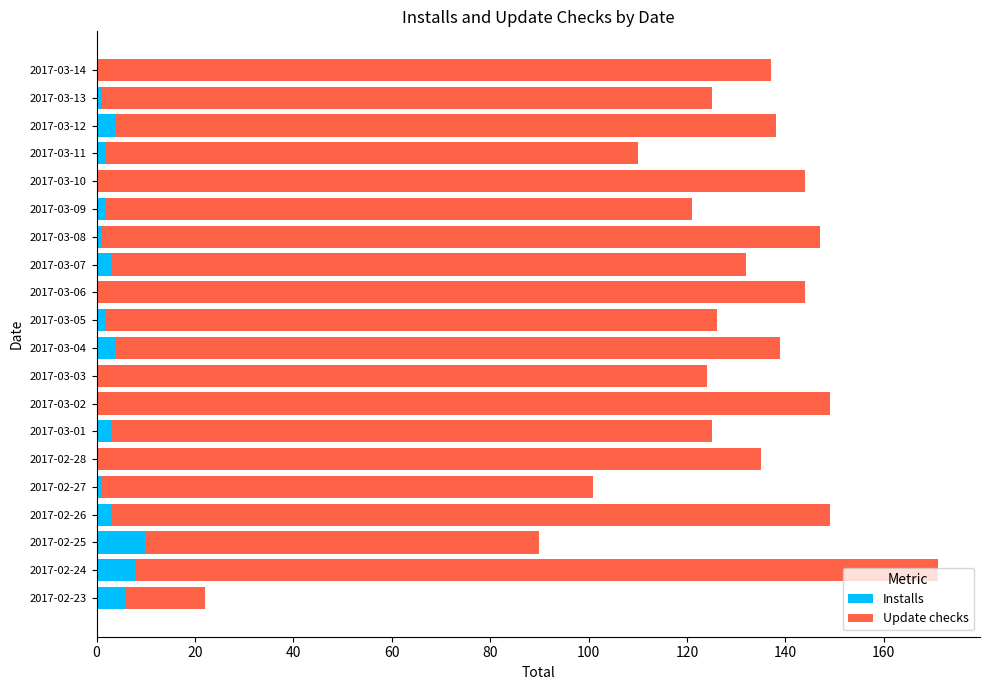

How many data points does each series have?

20